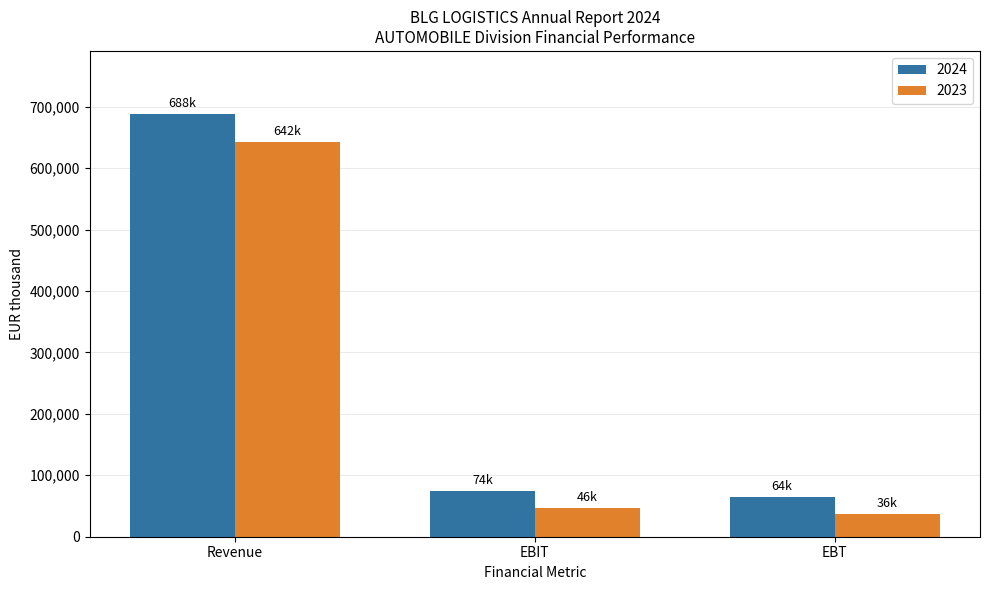

Where is 2024 nearest to the value 375915?

EBIT